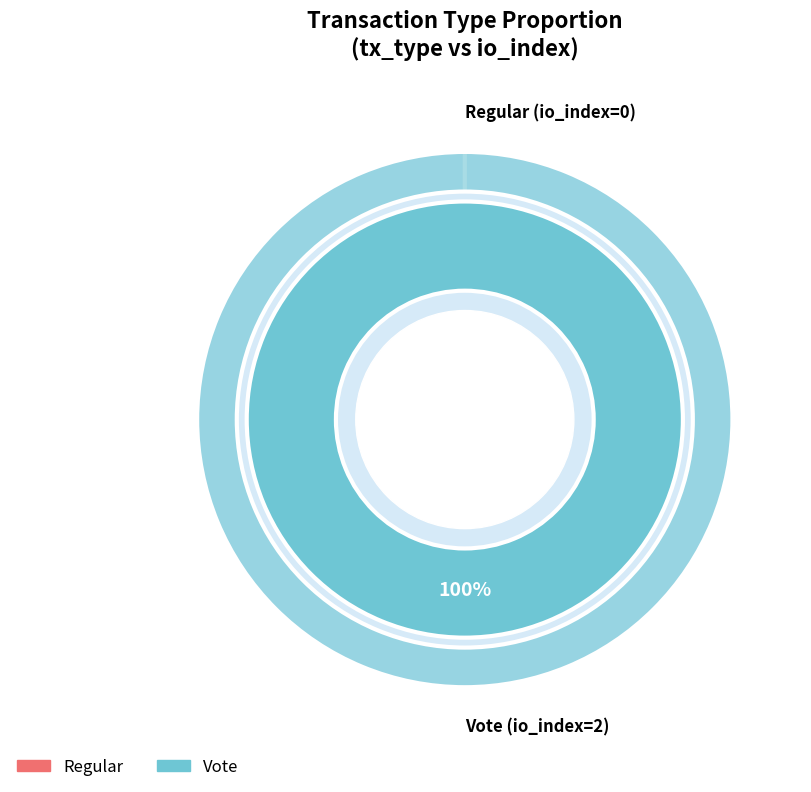

How many slices are in this pie chart?

2